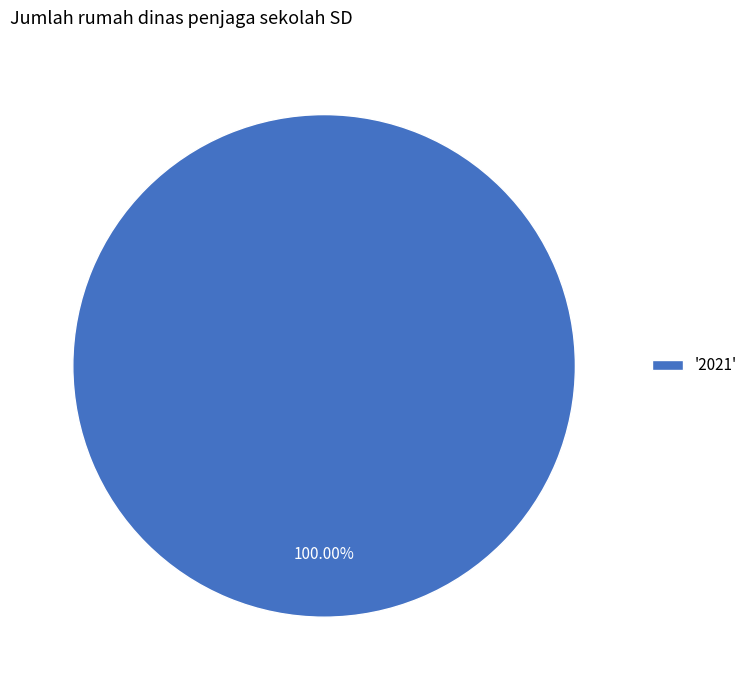

Rank the categories by value from highest to lowest.

'2021'